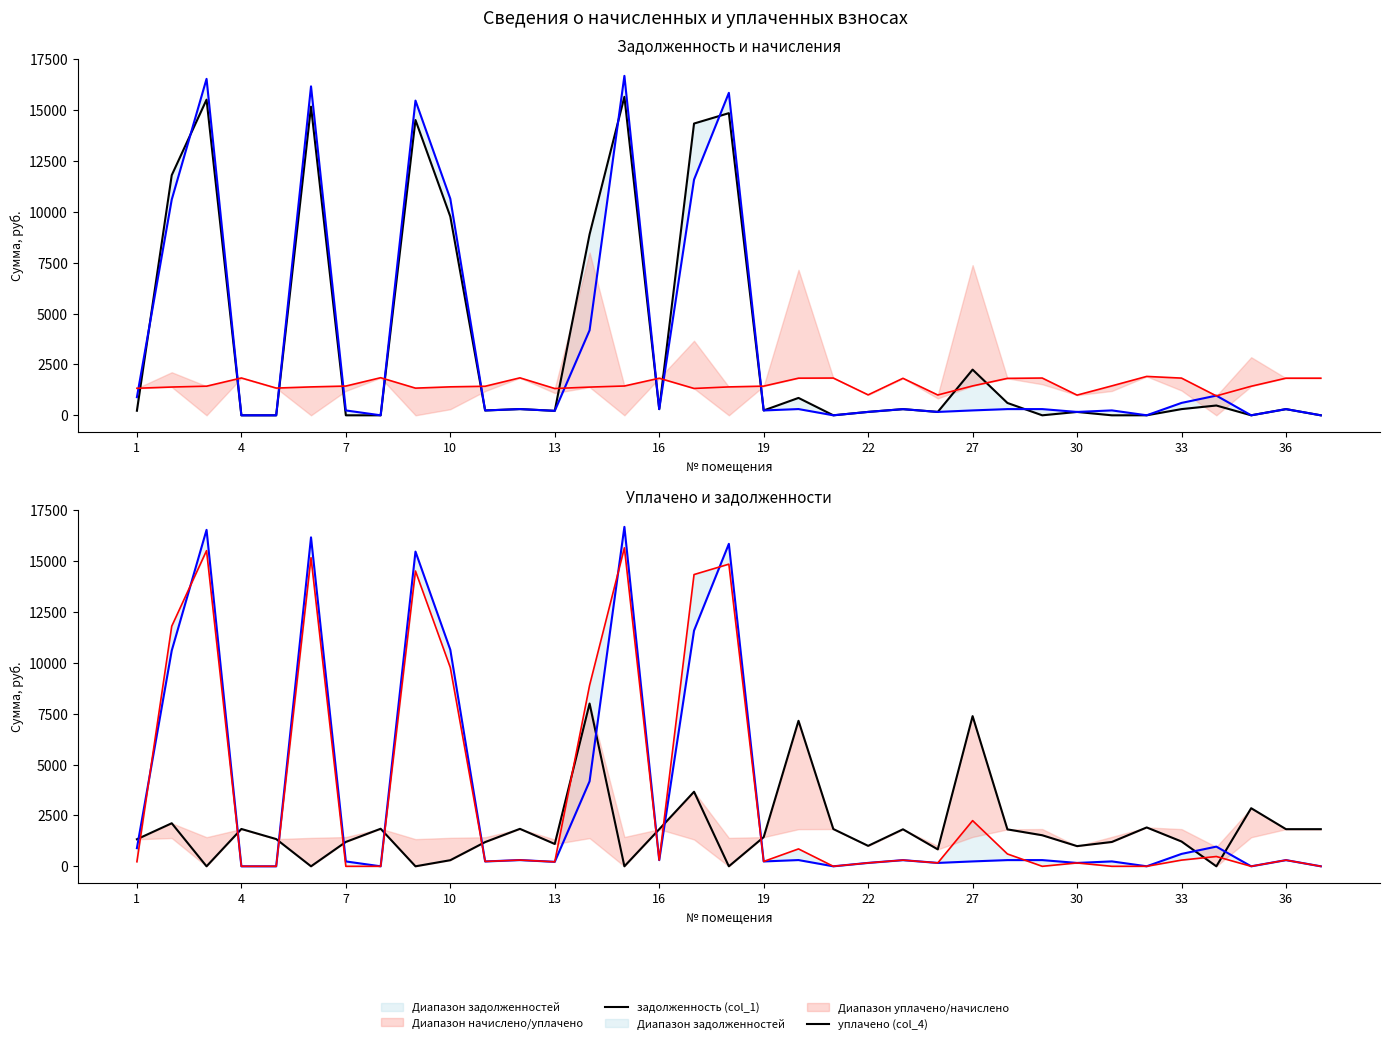

Where is начислено (col_3) nearest to the value 1432?

7